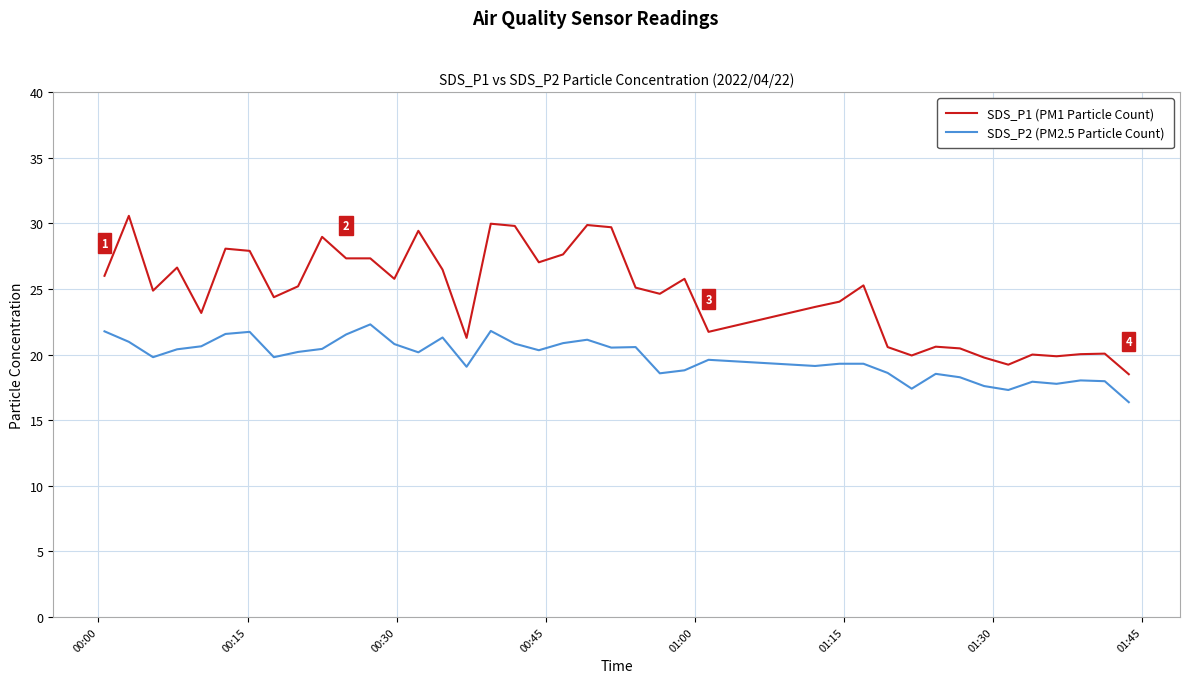

What is the greatest value displayed?

30.6